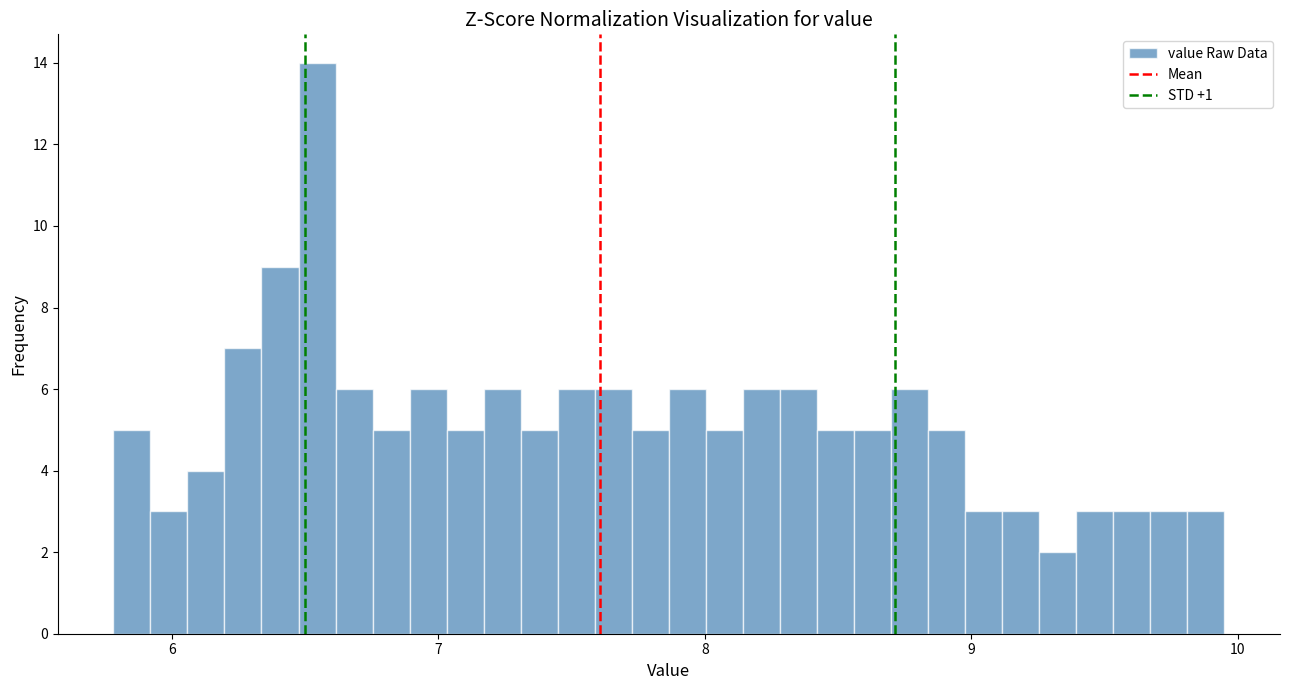

Around what value on the x-axis is the tallest bar? Give the approximate position of its centre, as read against the axis.

6.5